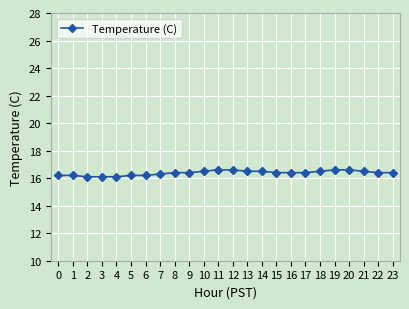

Count the values in the range 16 to 17.

24